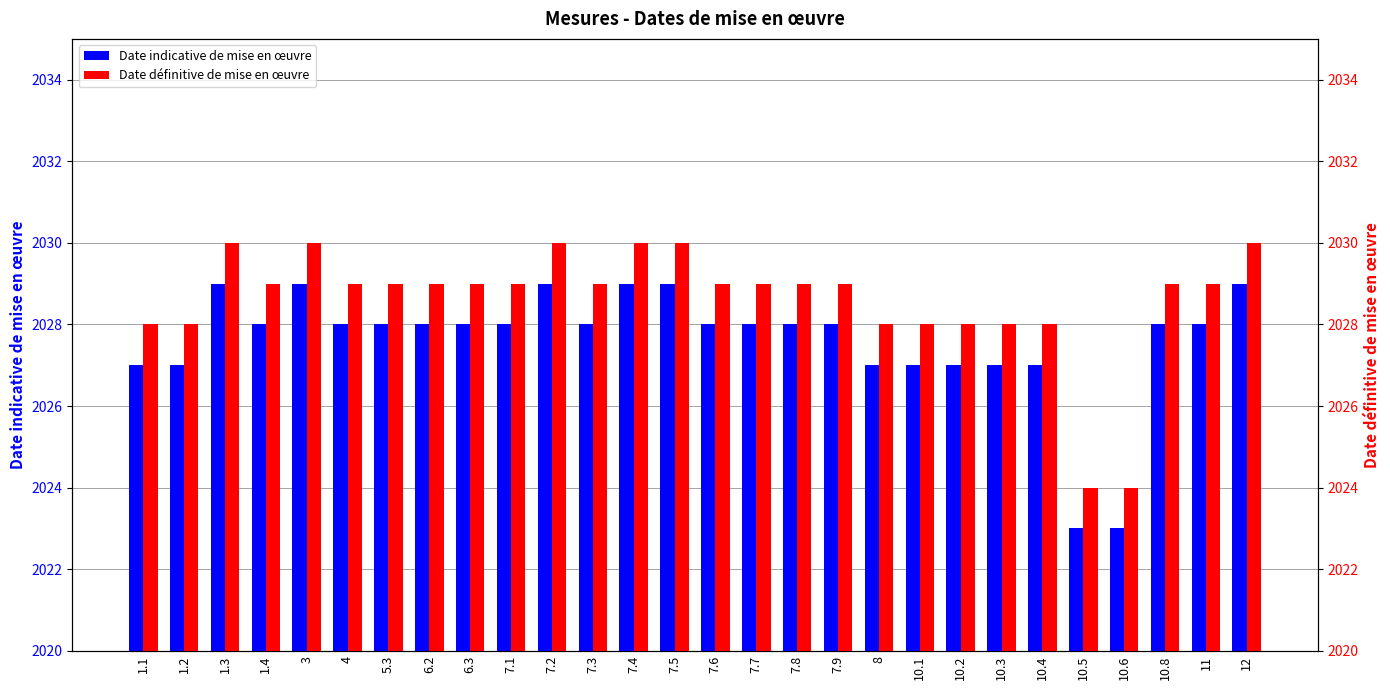

What value does the Date définitive series have at 7.4?

2030